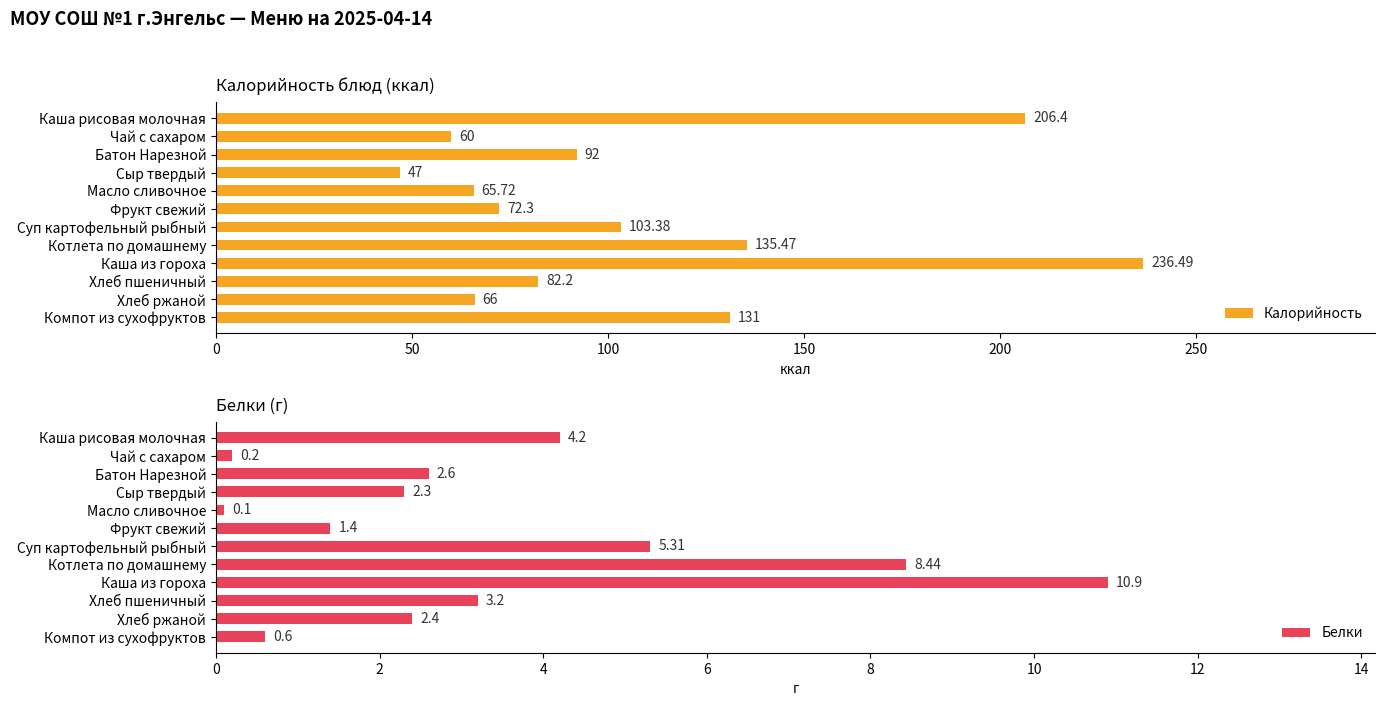

Reading left to right, transcribe all the data shown in this chart.

Калорийность: 206.4	60.0	92.0	47.0	65.7	72.3	103.4	135.5	236.5	82.2	66.0	131.0
Белки: 4.2	0.2	2.6	2.3	0.1	1.4	5.3	8.4	10.9	3.2	2.4	0.6